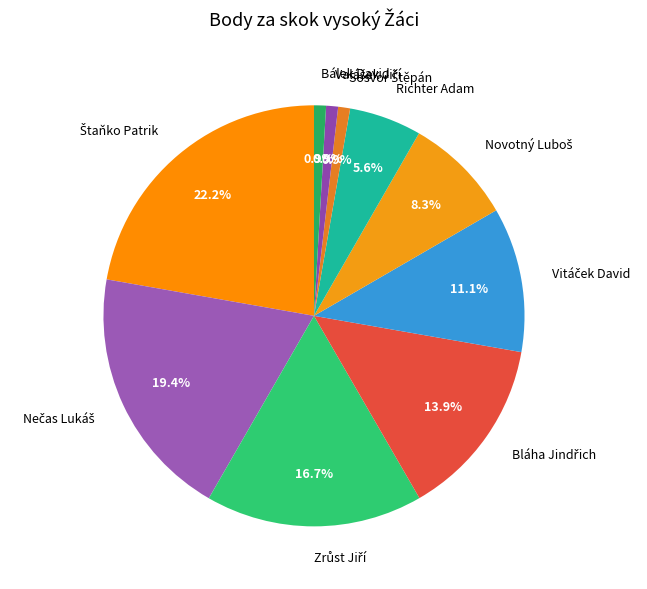

To the nearest percent, what is the difference between the largest and smallest slice percentages?

21%